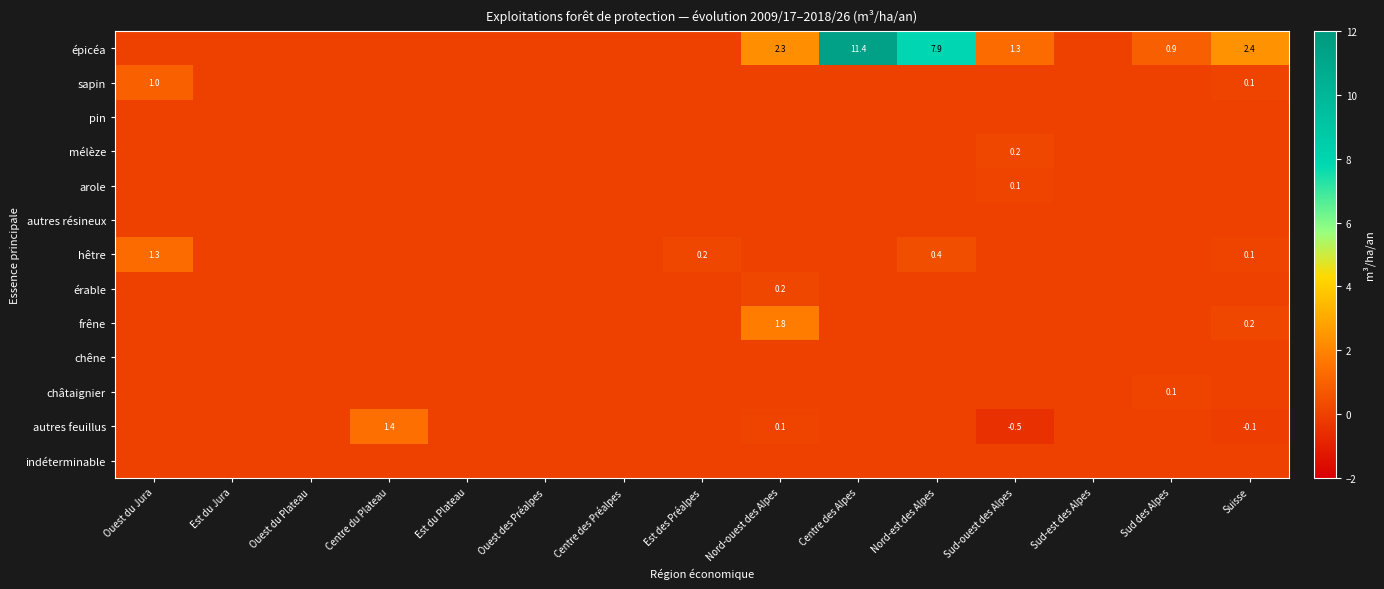

Which has a higher value, Ouest du Jura or Sud-est des Alpes?

Ouest du Jura